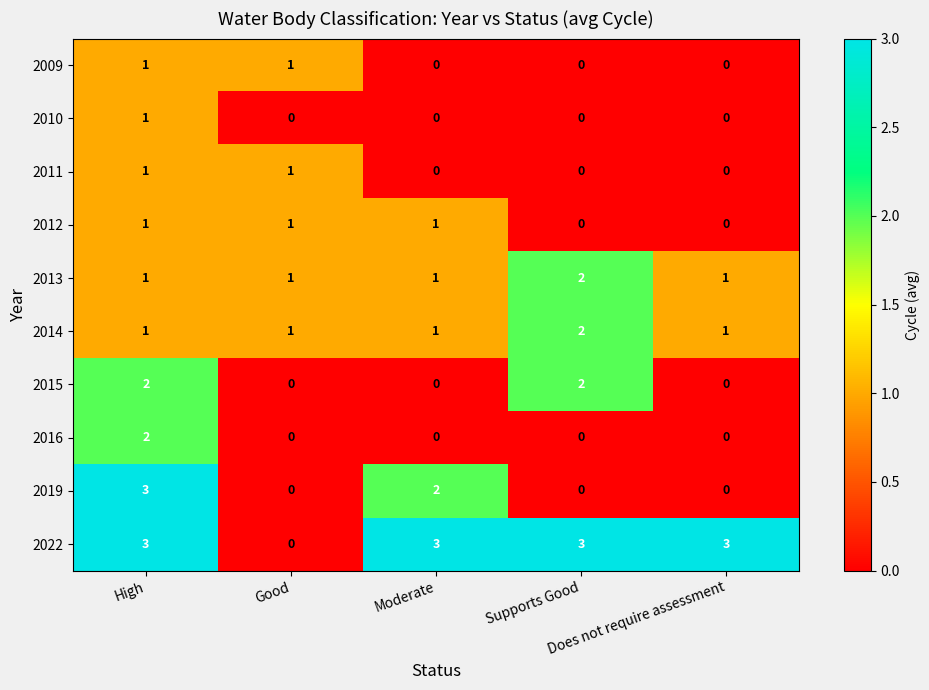

Count the 2010 values in the range 0 to 1.

5